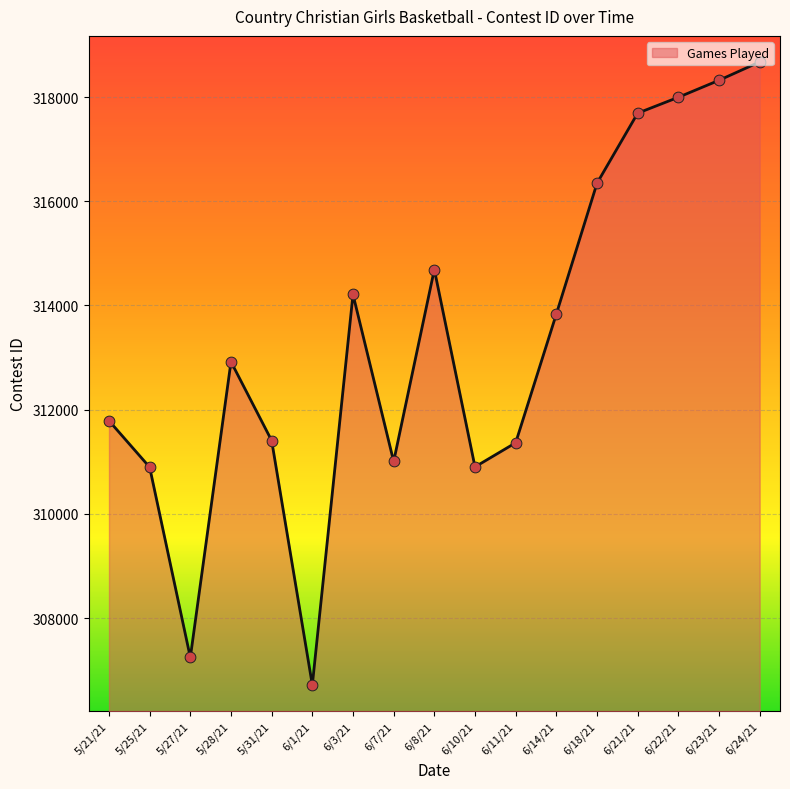

What is the change in value from 6/8/21 to 6/11/21?

-3325